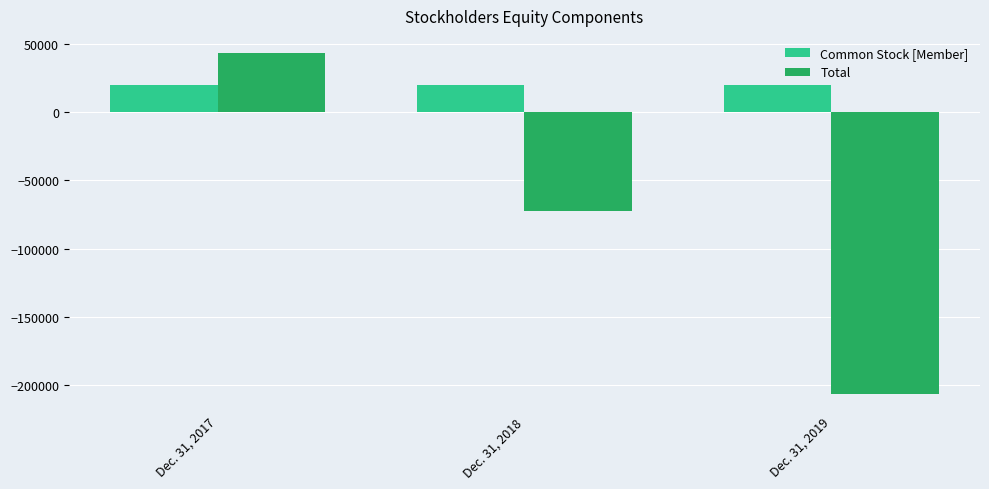

How many bars are there in total?

6